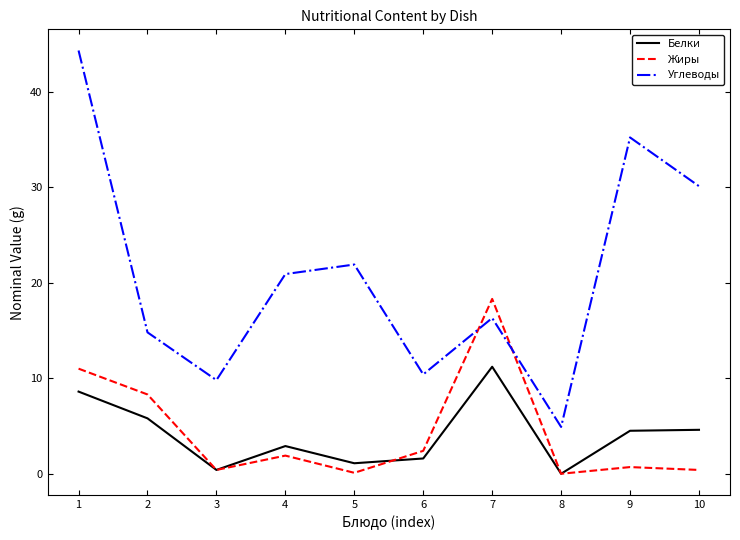

At which label does Жиры first exceed 1?

1